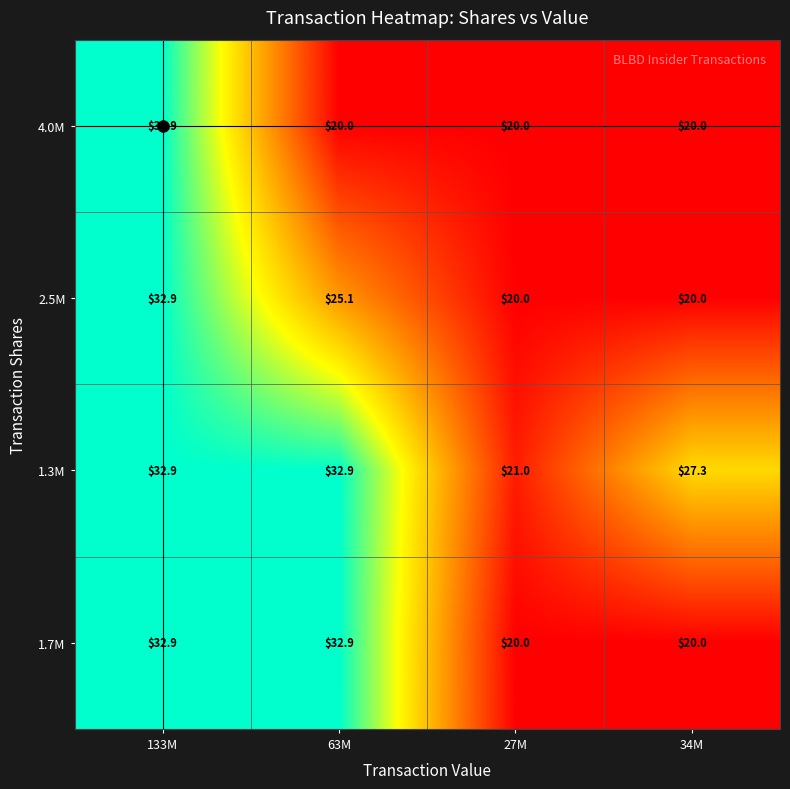

How many data points in 2.5M are above 25?

2